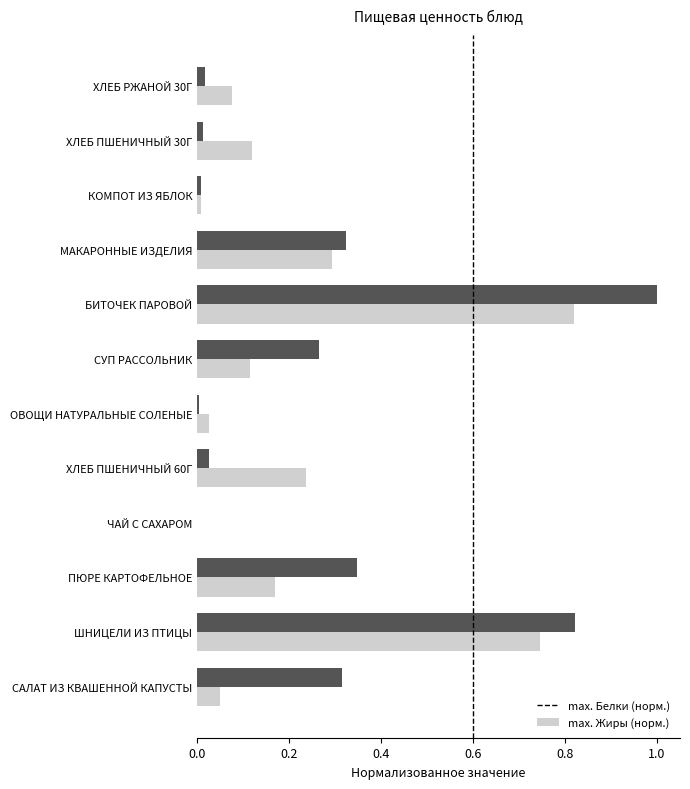

How many categories are shown in the chart?

12